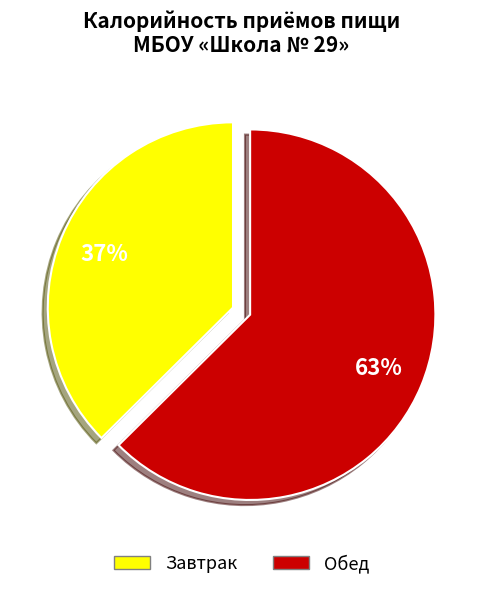

Rank the categories by value from highest to lowest.

Обед, Завтрак